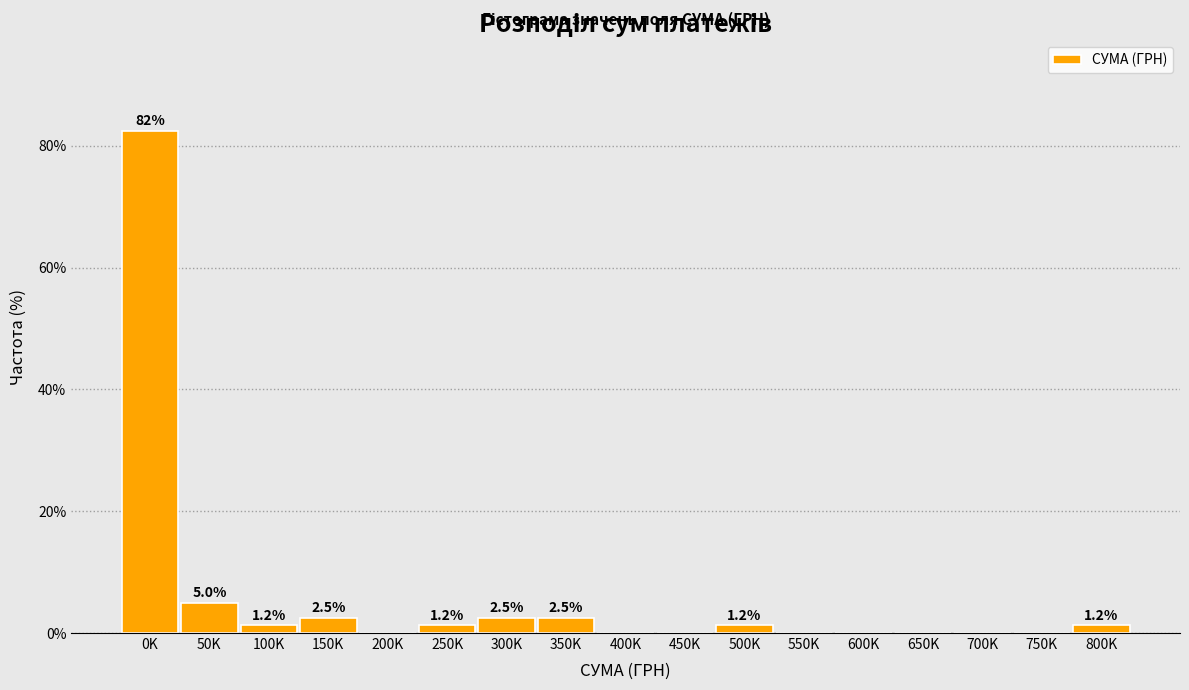

Where is the data nearest to the value 41?

50K